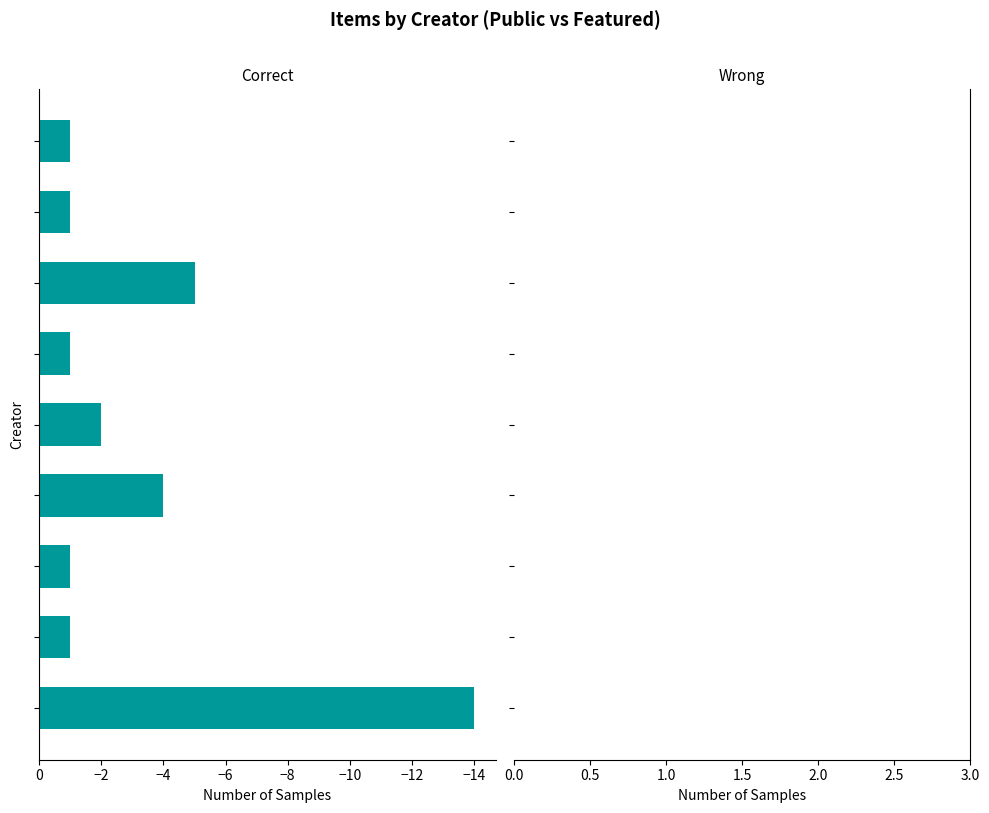

What is the smallest value displayed?

-14